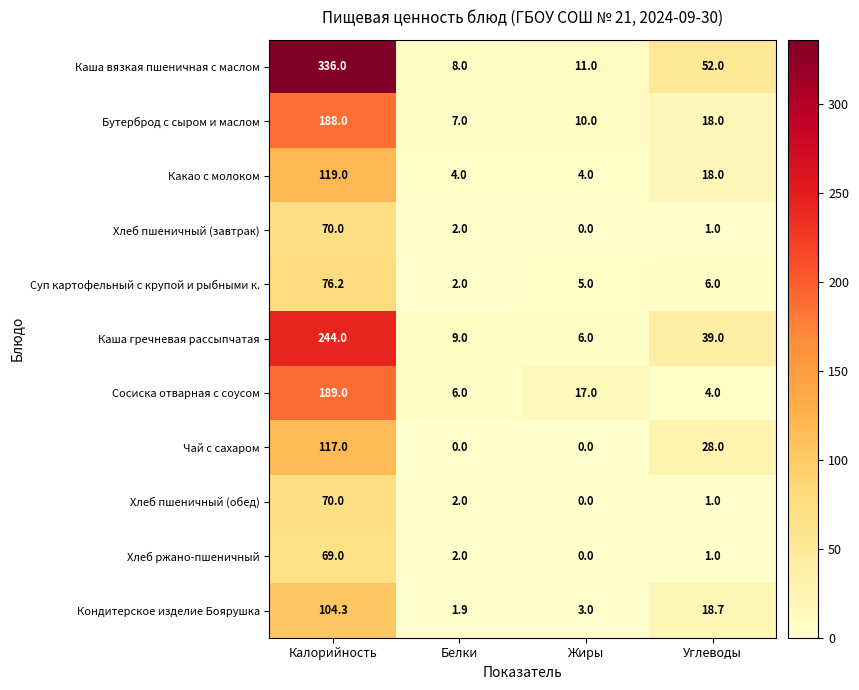

Which series has the largest total across all categories?

Каша вязкая пшеничная с маслом